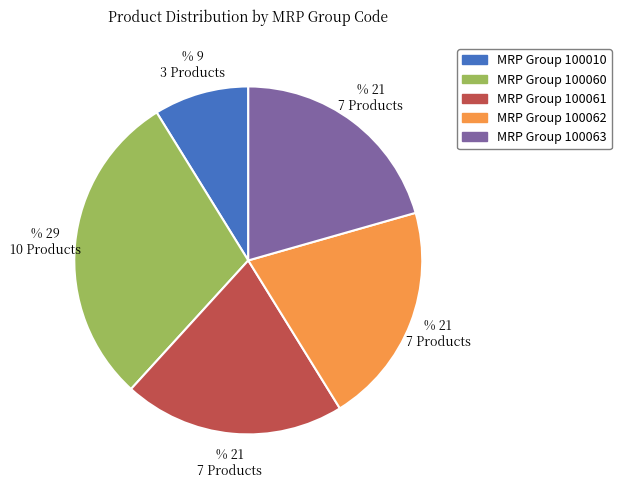

Is MRP Group 100063 the majority of the pie?

No